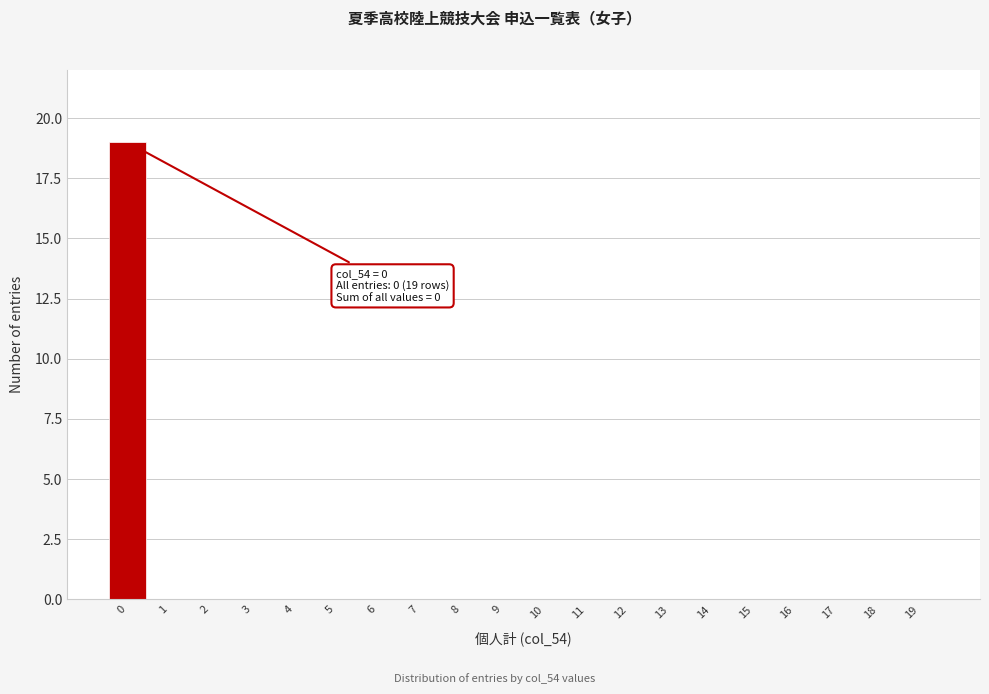

Over which range of the x-axis is the bar tallest?

-0.5 to 0.5